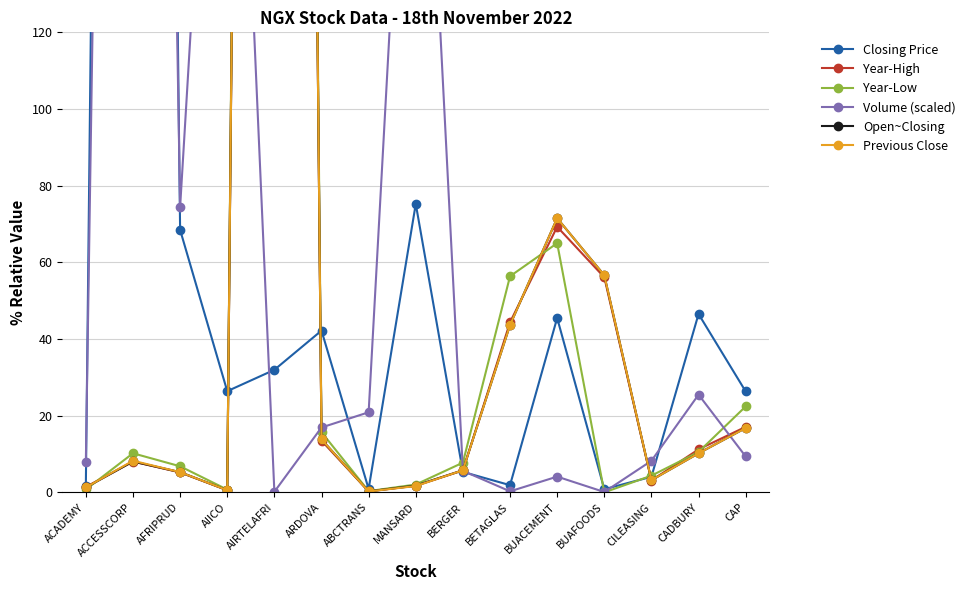

Is this an area chart (filled region under the line)?

No